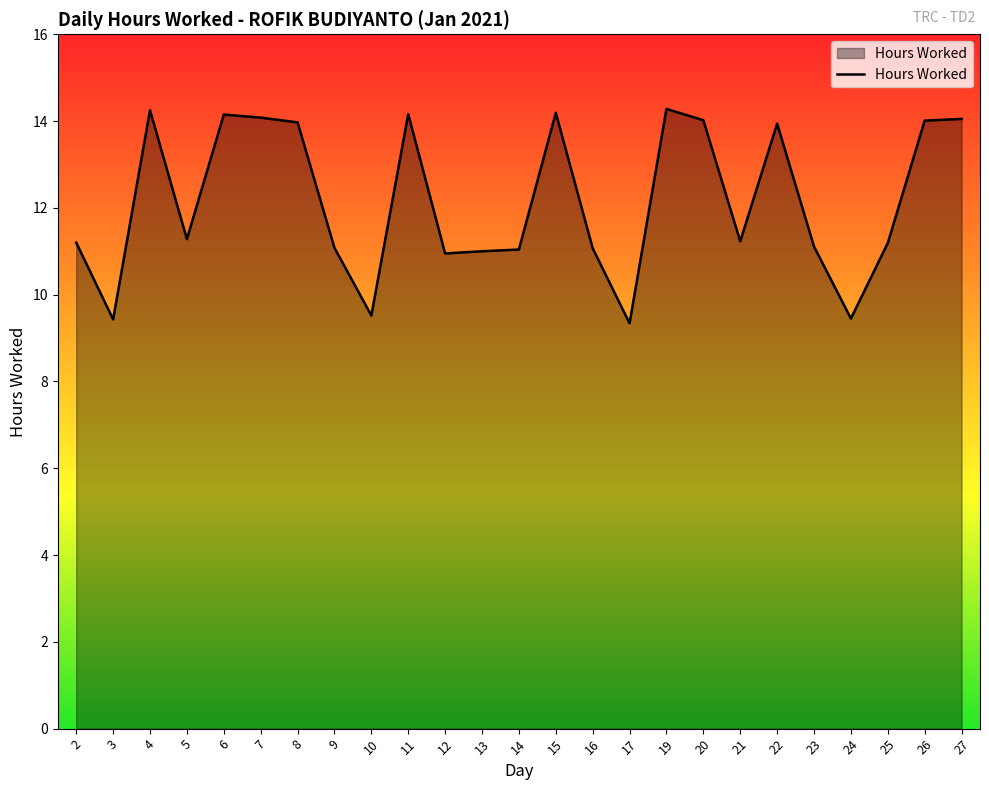

Approximately how many times larger is the value at 8 compared to 9?

1.3